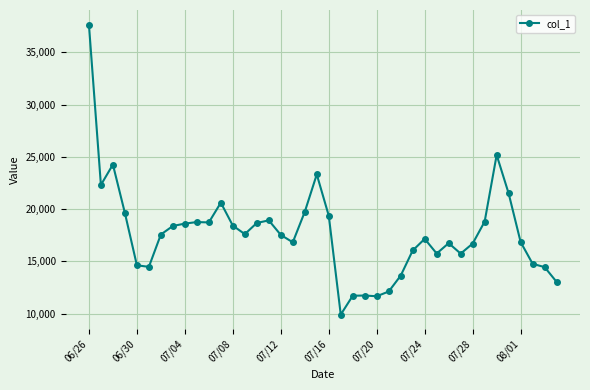

What is the value of the 40th point from the left?

13032